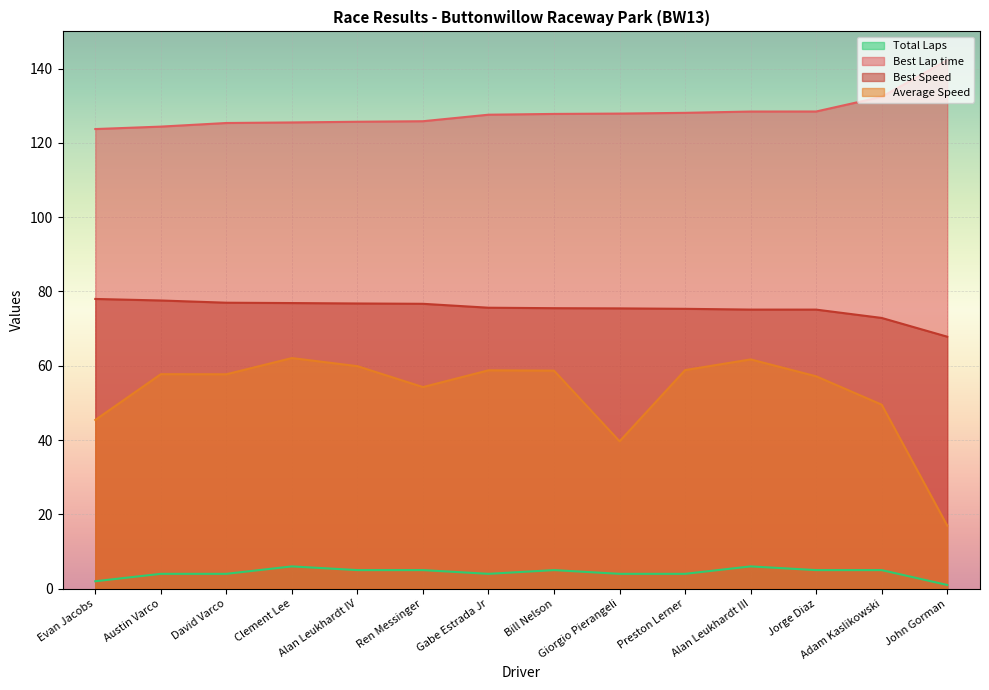

What is the difference between the highest and lowest values at Austin Varco?

120.4